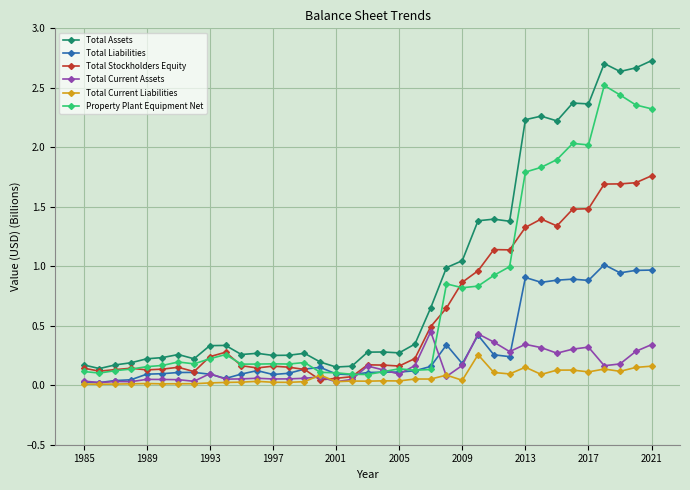

What are all the series names shown in the legend?

Total Assets, Total Liabilities, Total Stockholders Equity, Total Current Assets, Total Current Liabilities, Property Plant Equipment Net